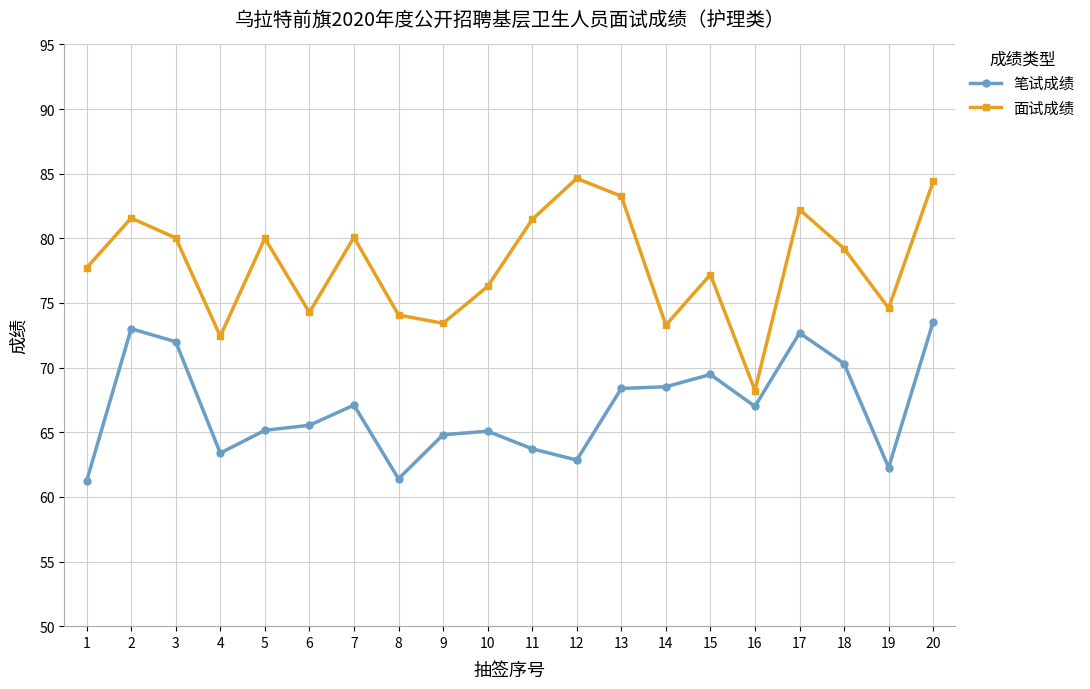

Rank the series by their average value, from lowest to highest.

笔试成绩, 面试成绩